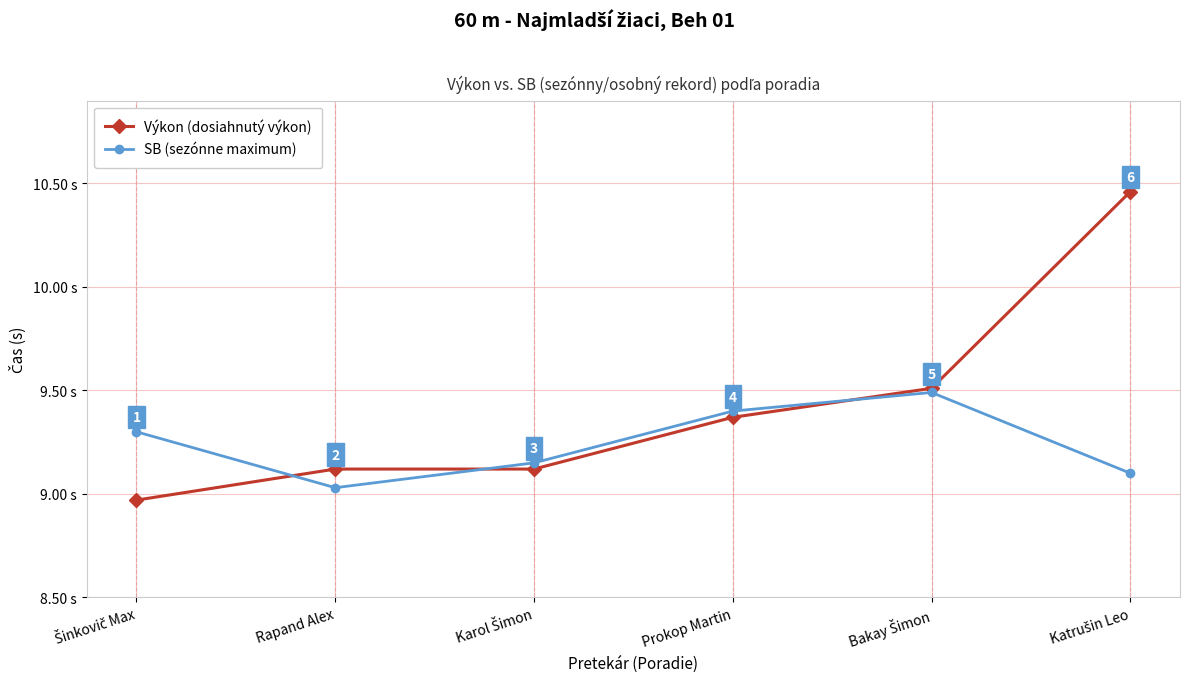

What is the label of the 2nd point from the left?

Rapand Alex